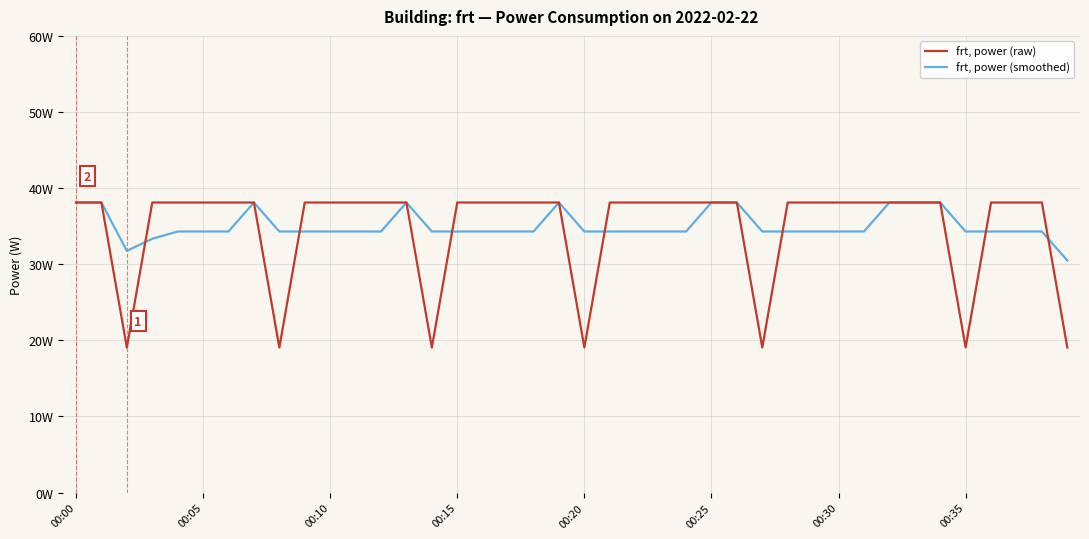

Which series has the largest range (max minus min)?

frt, power (raw)